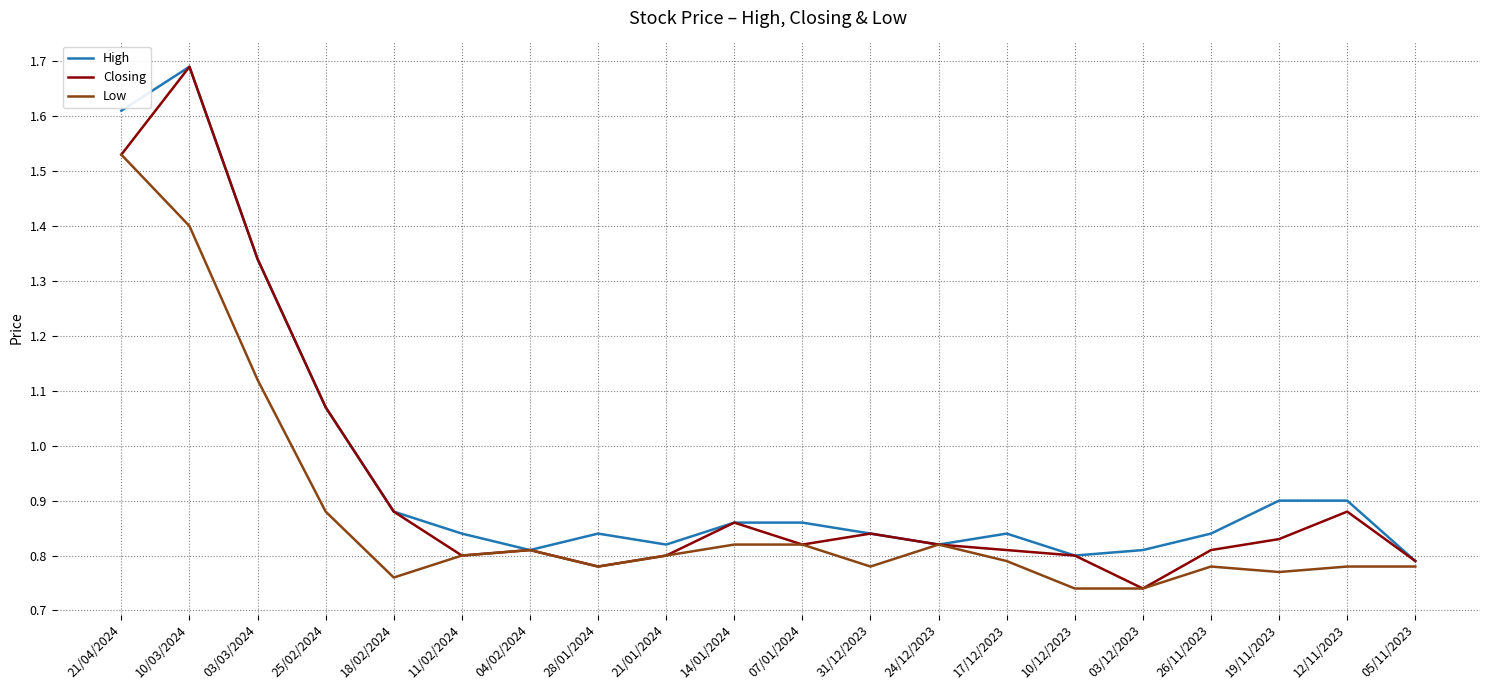

At which category does the chart reach its peak across all series?

10/03/2024